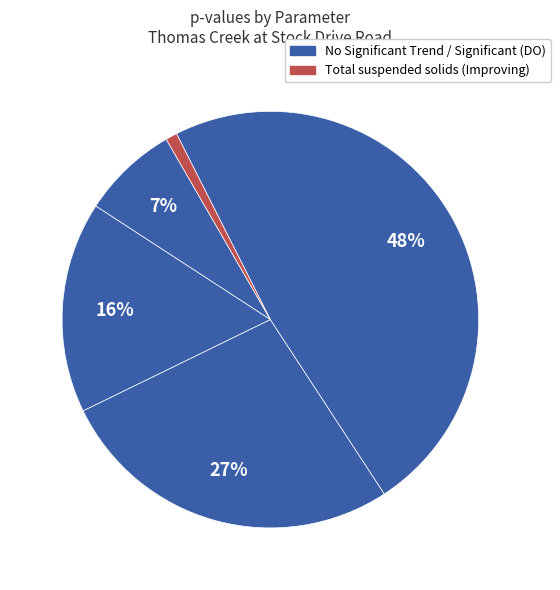

Count the number of slices in the pie.

5